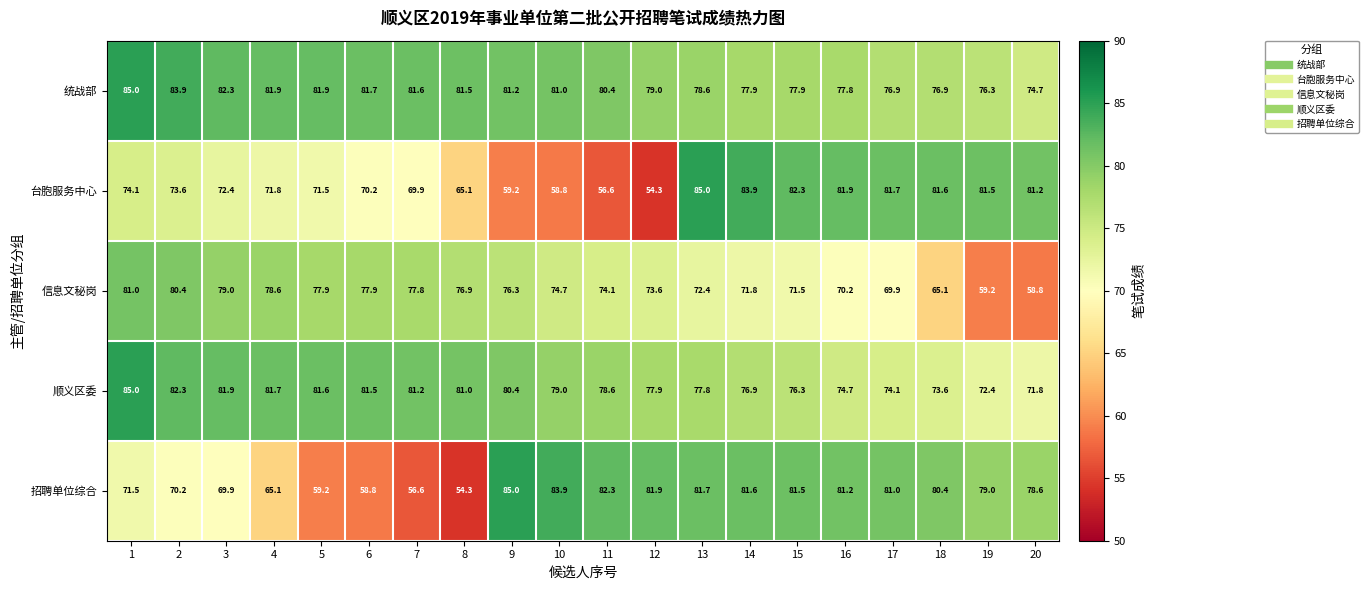

What is the maximum value shown in the chart?

85.0